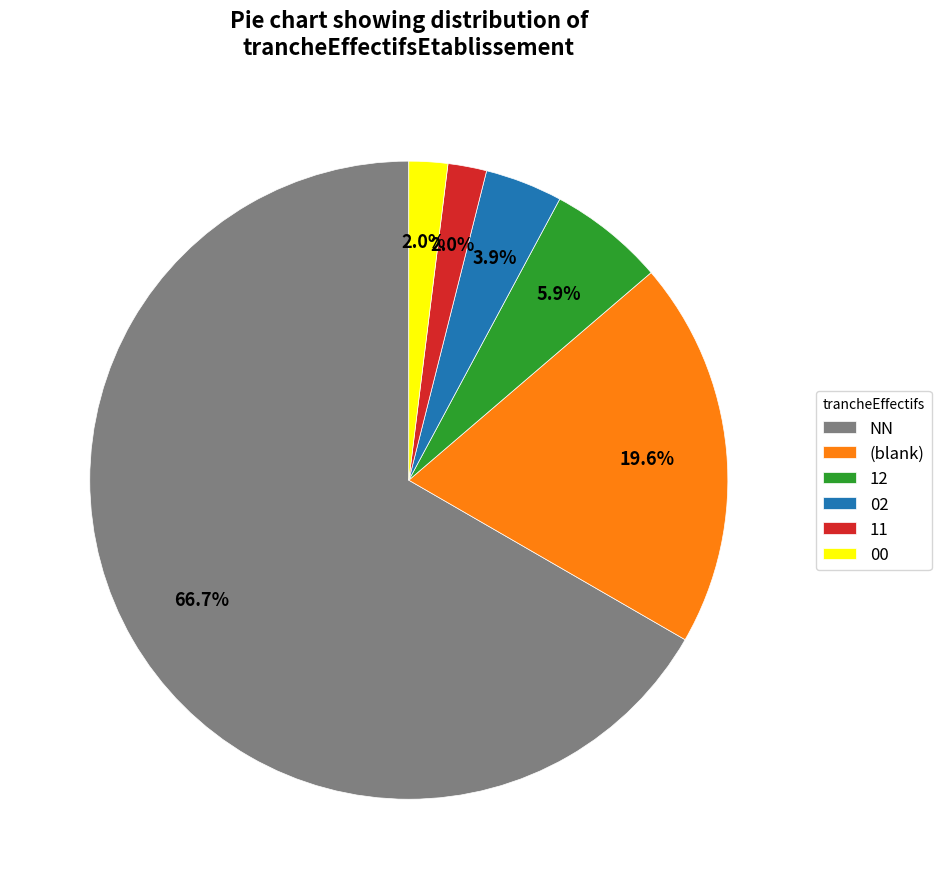

Which has a higher value, (blank) or NN?

NN